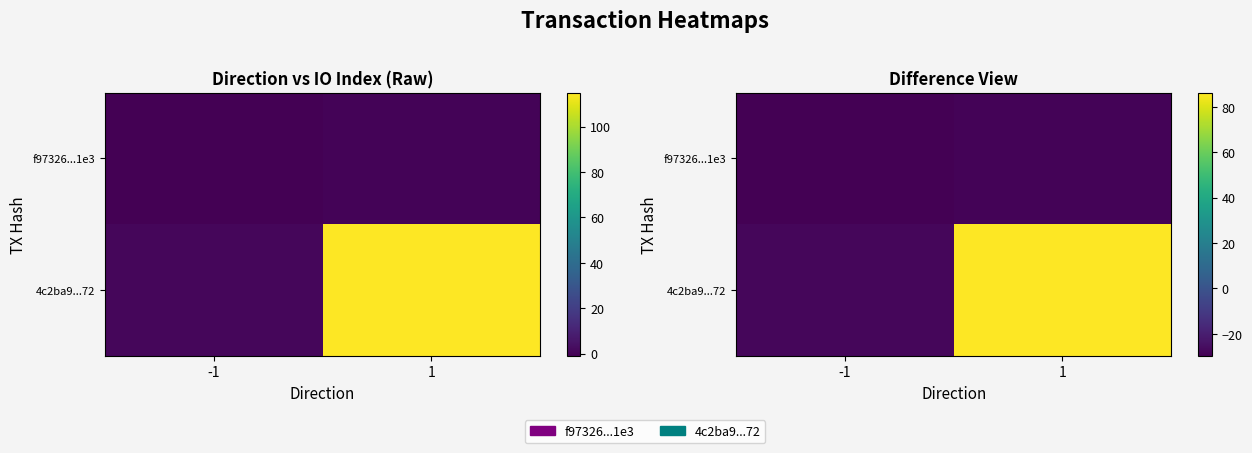

What value does the f97326...1e3 series have at -1?

-29.8